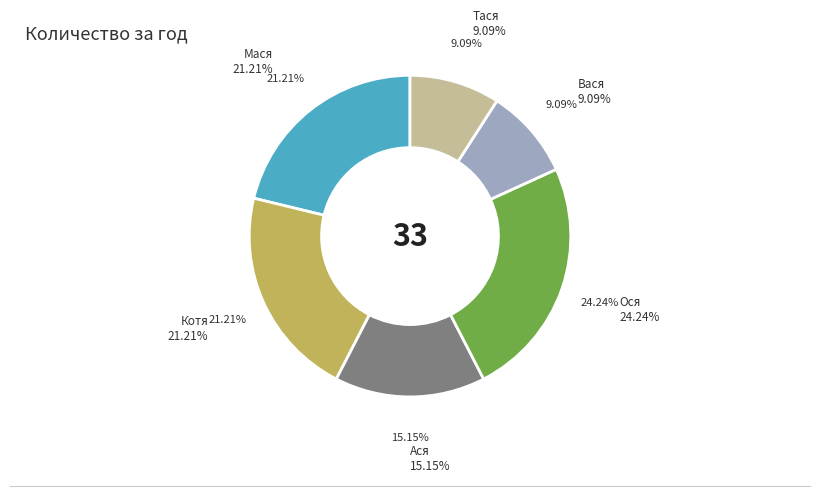

To the nearest percent, what is the average slice percentage?

17%